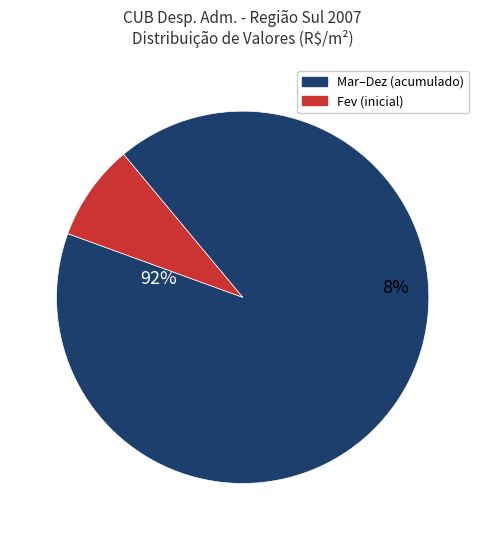

The MAI slice represents 3% of the pie. True or false?

False